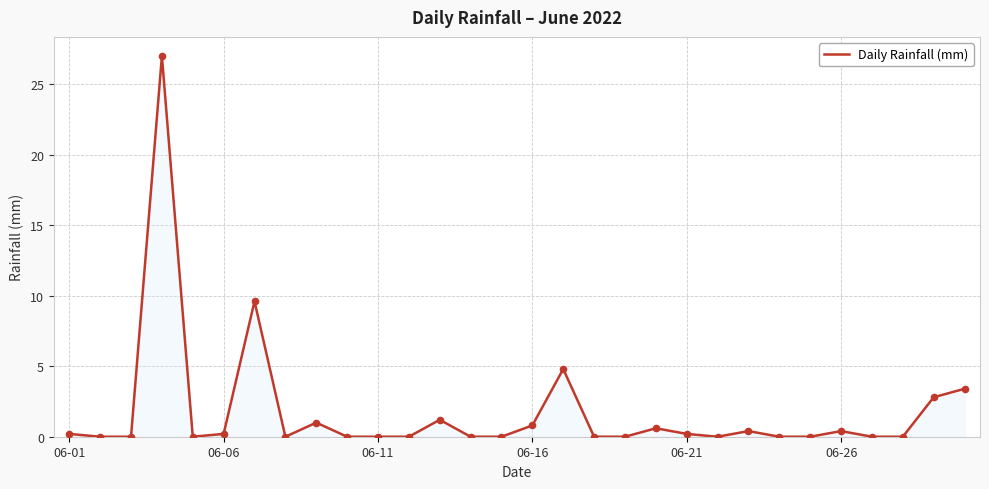

What is the difference between the maximum and minimum values?

27.0